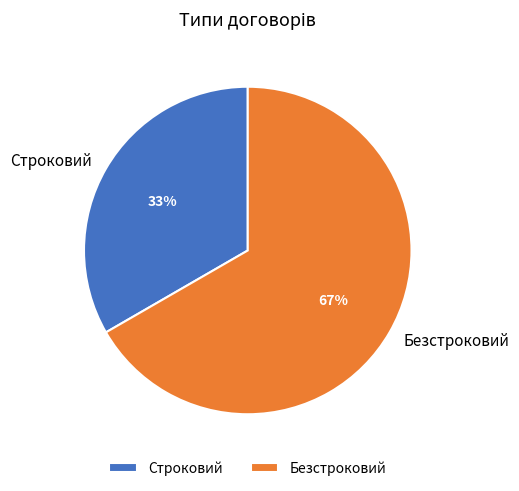

What percentage is the Строковий slice, to the nearest percent?

33%